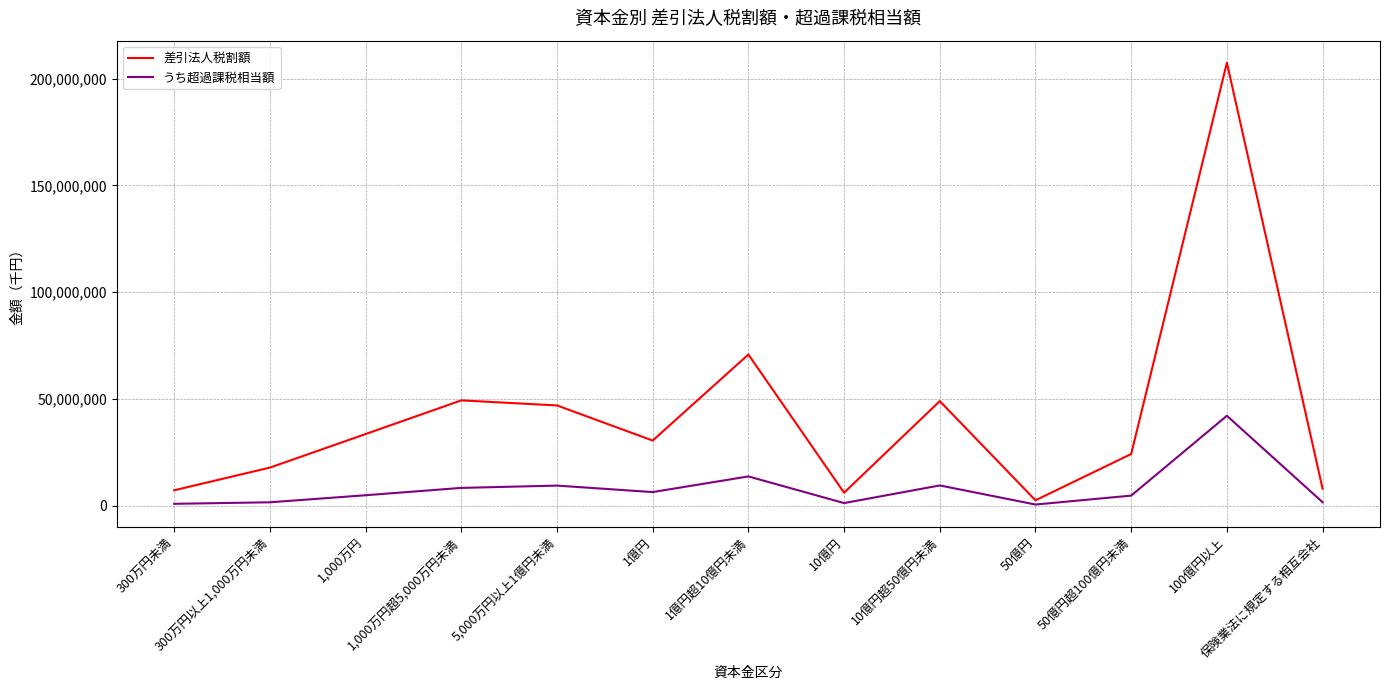

True or false: うち超過課税相当額 has more than 0 points higher than both neighbors.

True